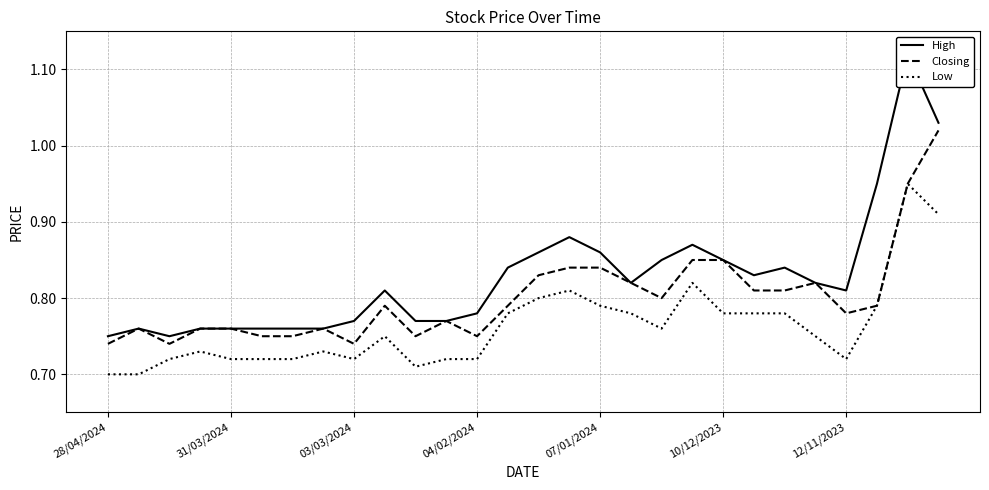

In High, how many points are higher than both neighbors (excluding endpoints)?

6